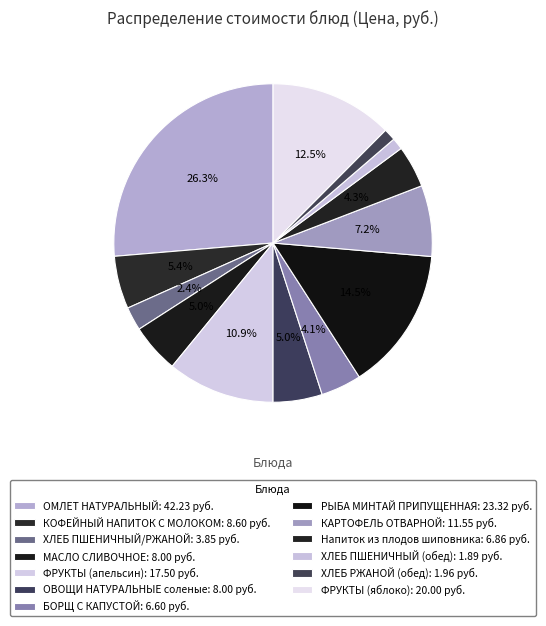

What is the largest slice in the pie chart?

ОМЛЕТ НАТУРАЛЬНЫЙ